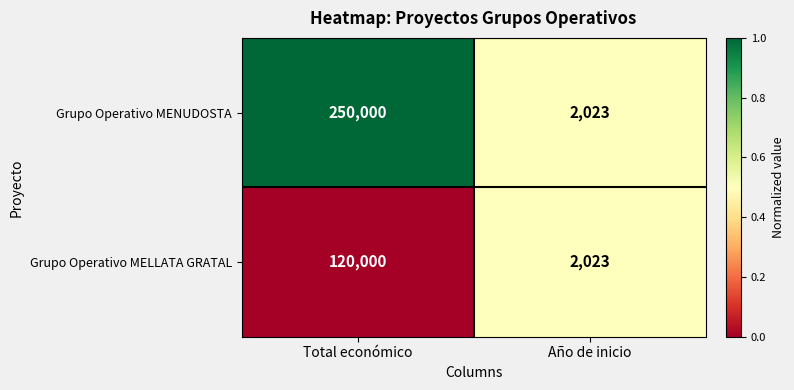

What is the average value of the Grupo Operativo MELLATA GRATAL series?

61012